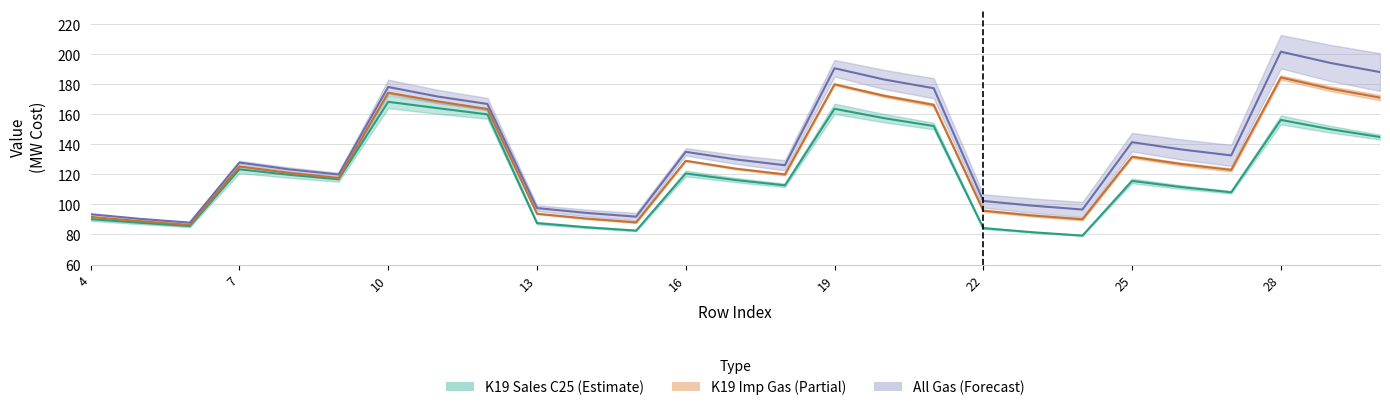

What is the value of the K19 Gas 250 MW point at the 3rd from the left?

87.9